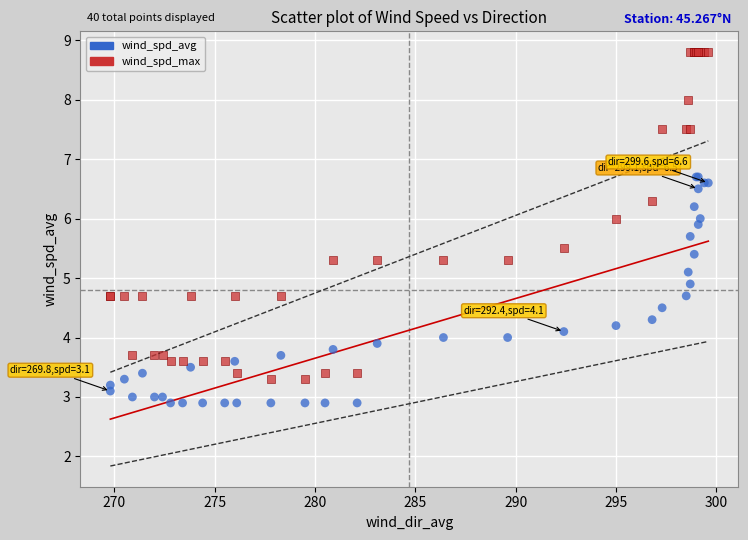

Which series reaches the maximum Y coordinate?

wind_spd_max